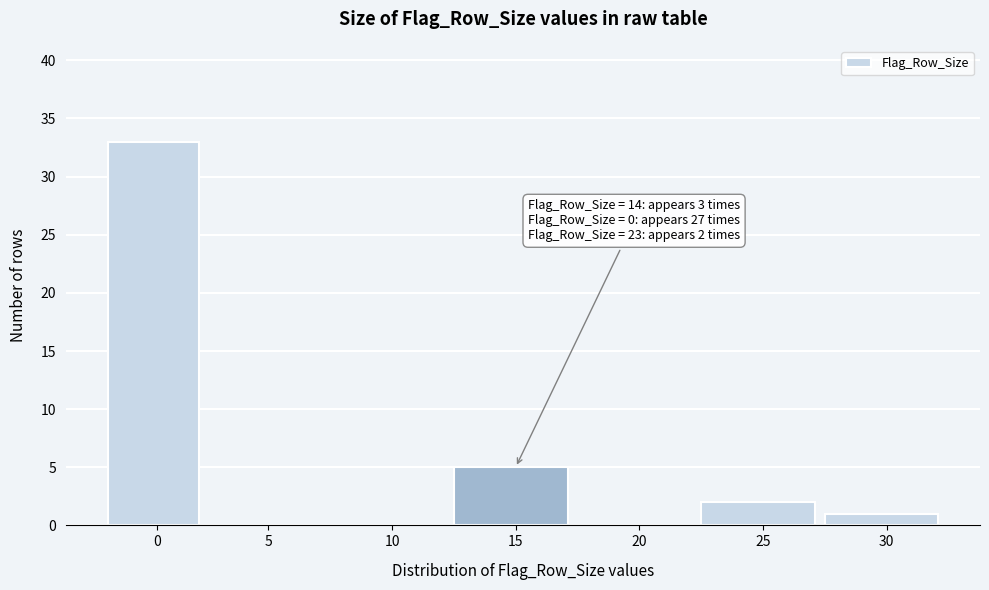

Reading right to left, what are all the values shown in this chart?

30=1	25=2	20=0	15=5	10=0	5=0	0=33